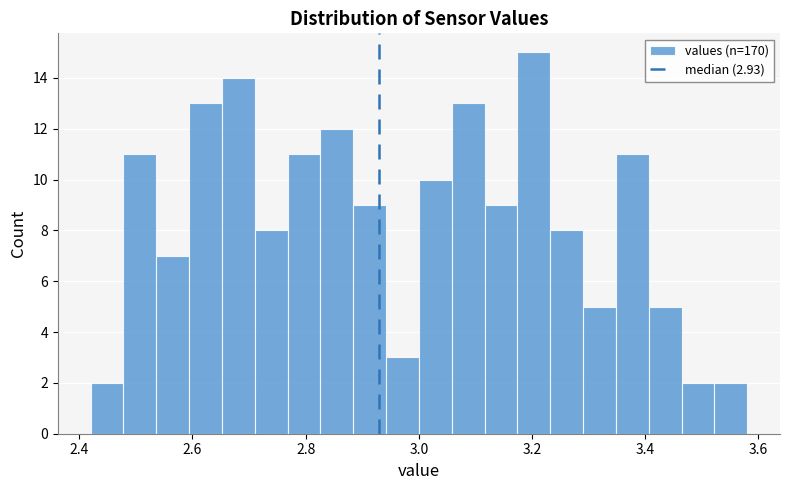

Read against the x-axis, roughly where is the centre of the tallest bar?

3.20